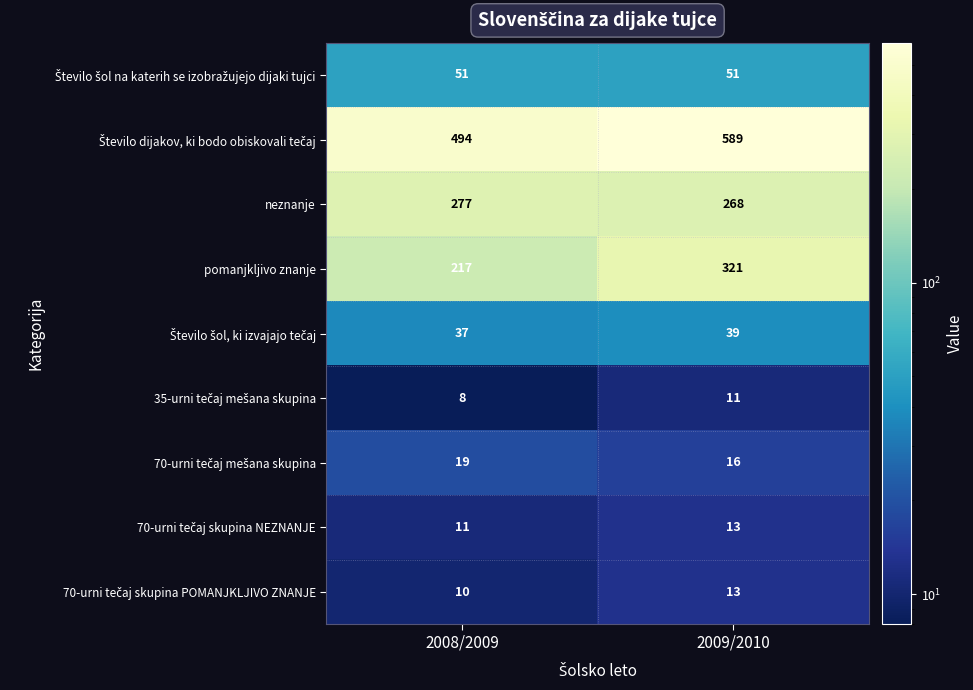

How many categories are shown in the chart?

2